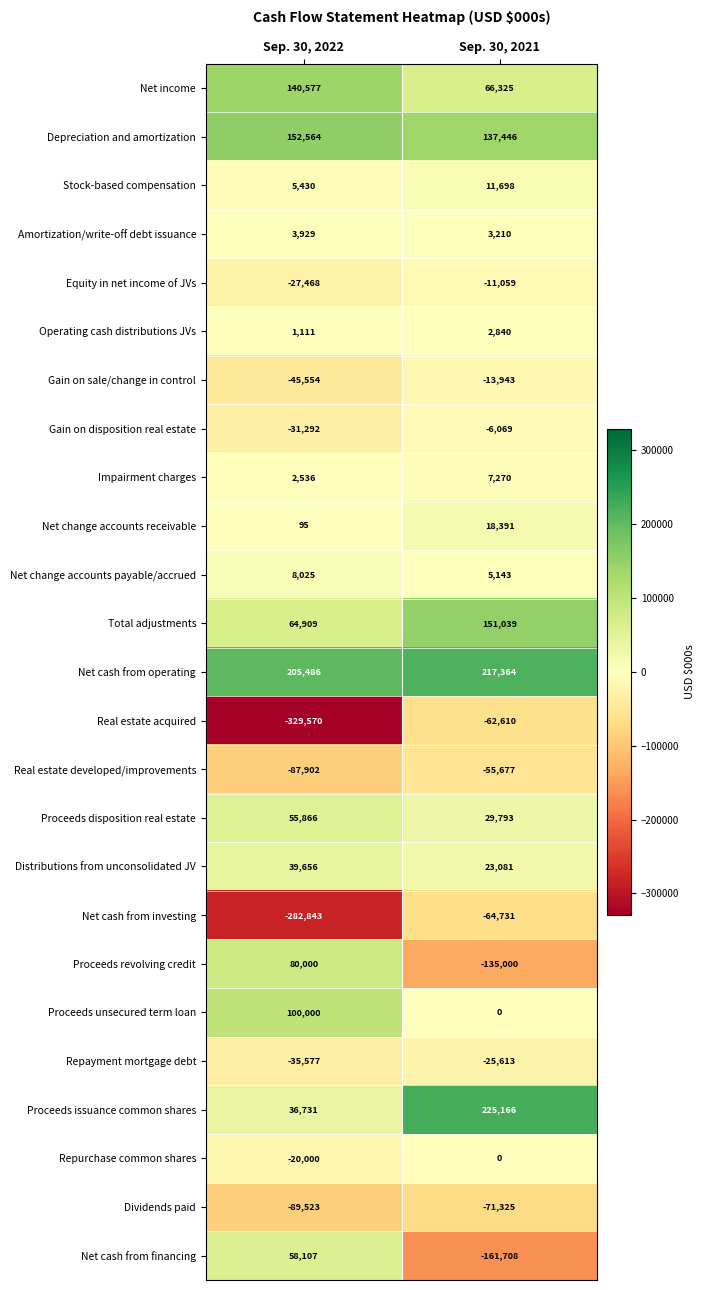

What is the difference between the highest and lowest values at Sep. 30, 2021?

386874